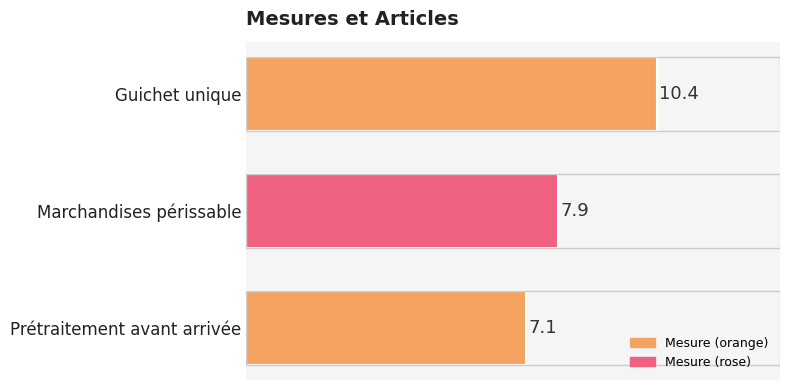

Is it true that the value at Guichet unique is 10.4?

True